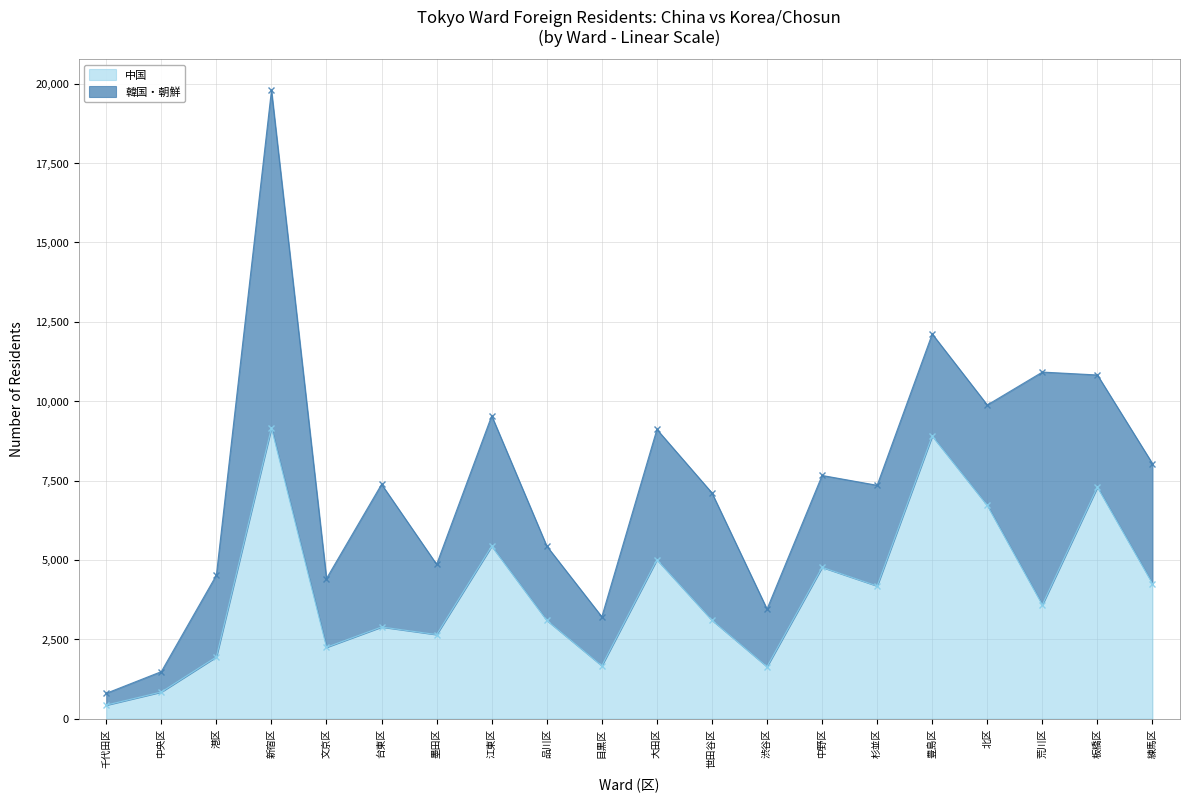

What is the label of the 17th point from the right?

新宿区